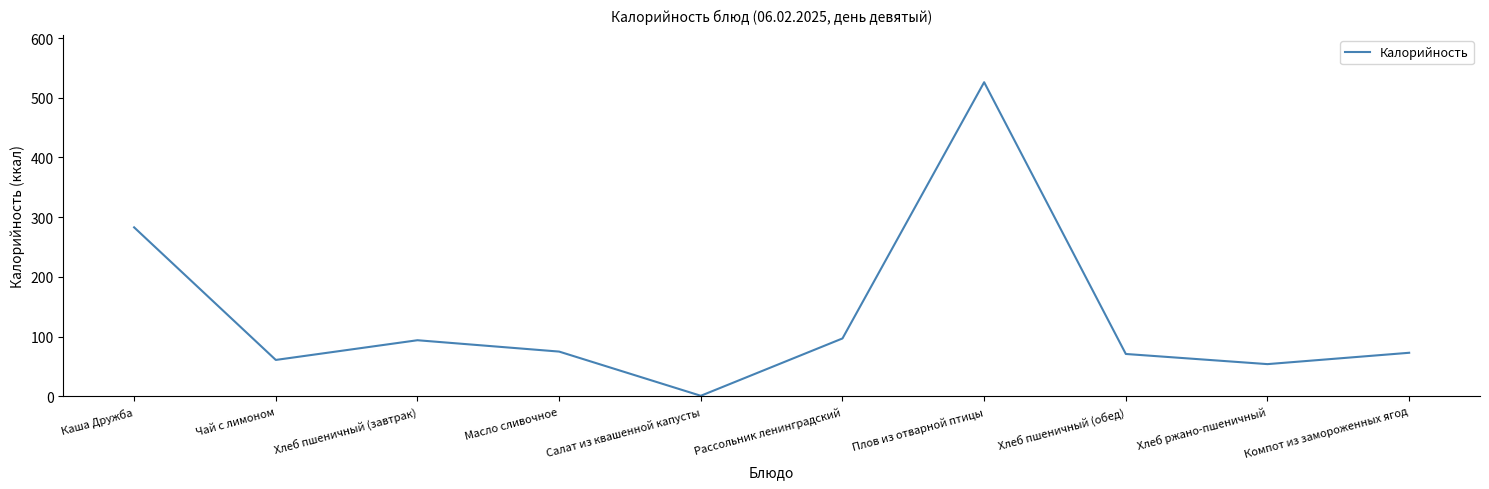

Where is the data nearest to the value 263?

Каша Дружба